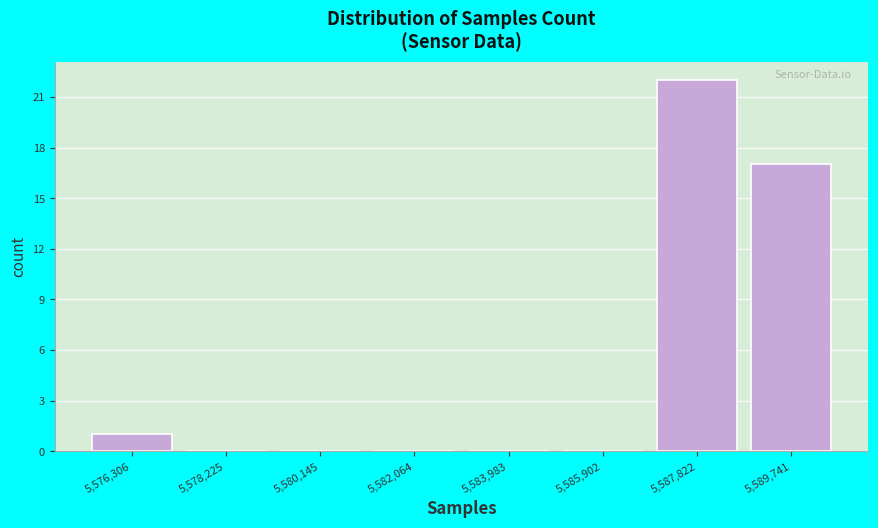

What is the height of the bar covering 5586800 to 5588800 on the x-axis? Neither the bar edges nor the heights are printed on the chart, so give them approximately, as read against the axes.

22